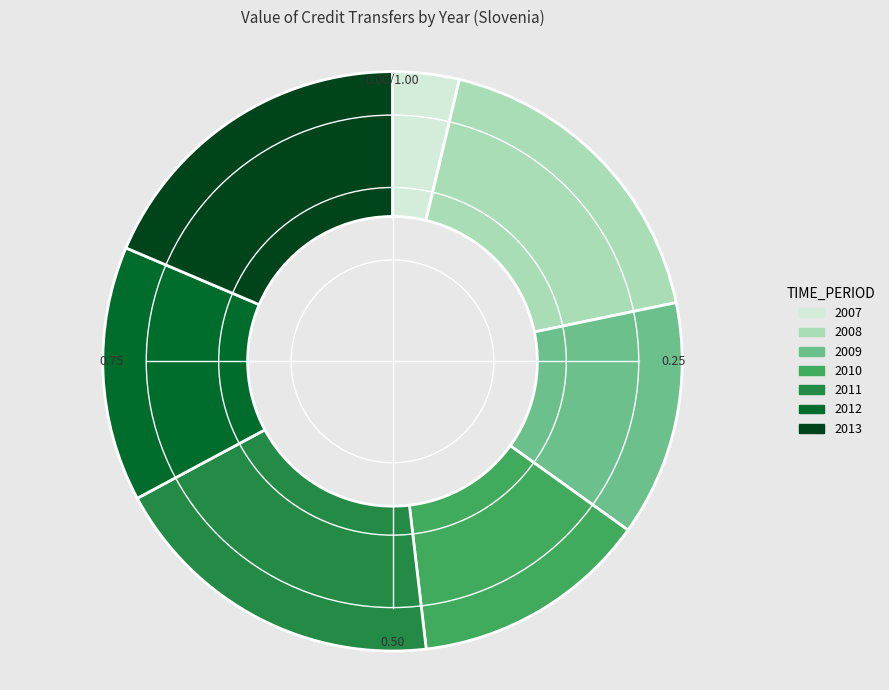

What is the ratio of the value at 2007 to the value at 2008?

0.2